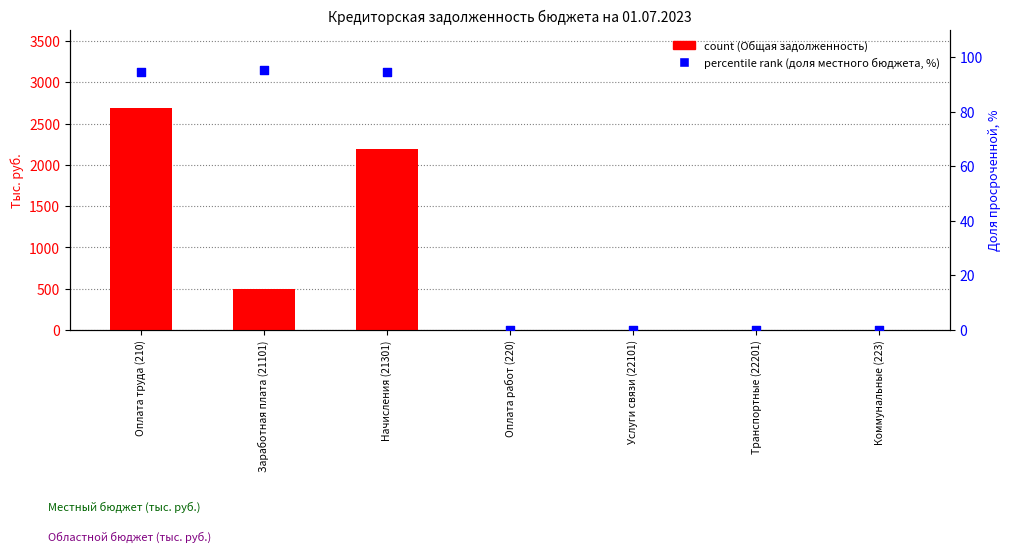

Which series reaches the minimum Y coordinate?

count